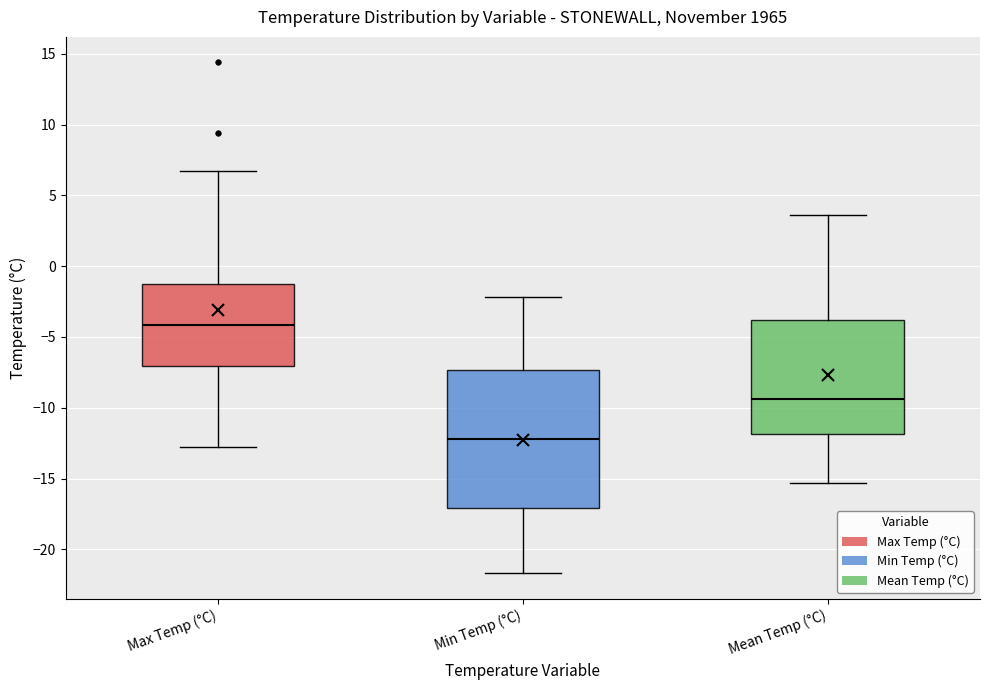

Reading left to right, transcribe this box plot: for each box, give where its median line is, the range the box spans, and where its two whiskers end, as read against the y-axis. The values are not printed on the chart, so give them approximately, as read against the axis.

Max Temp (°C): median -4.0, box -7.0 to -1.0, whiskers -13.0 to 6.5
Min Temp (°C): median -12.0, box -17.0 to -7.5, whiskers -21.5 to -2.0
Mean Temp (°C): median -9.5, box -12.0 to -4.0, whiskers -15.5 to 3.5